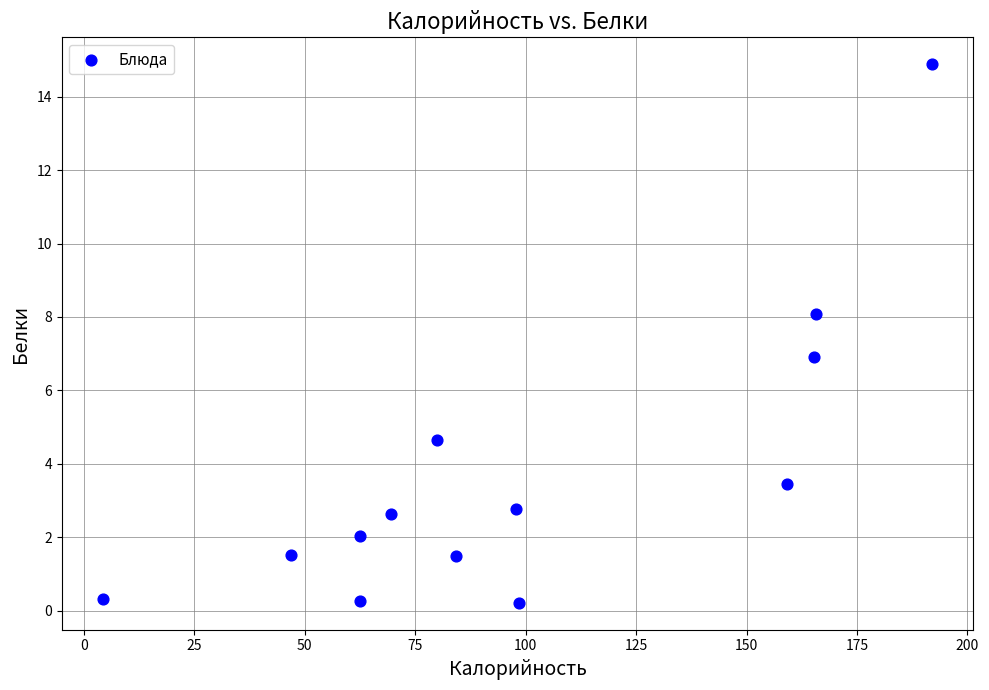

What is the range of Y values (max minus min)?

14.7